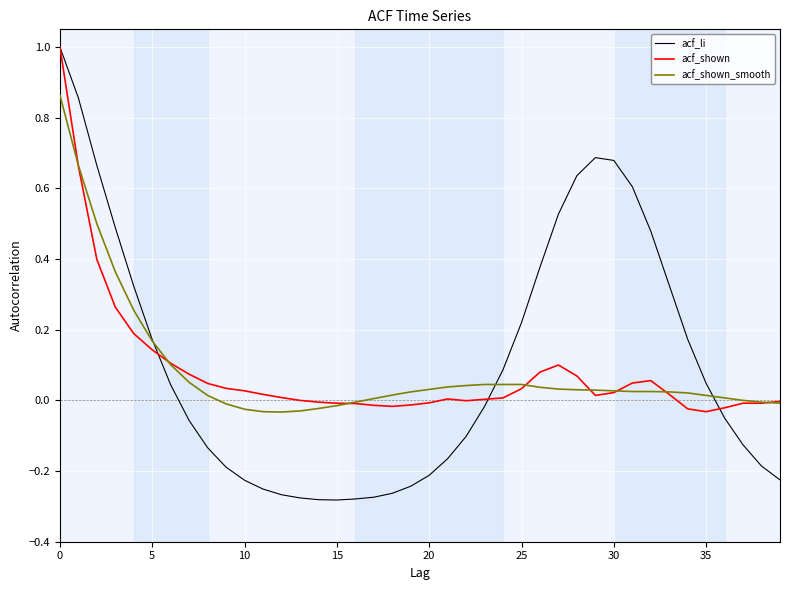

Which series has the largest range (max minus min)?

acf_li